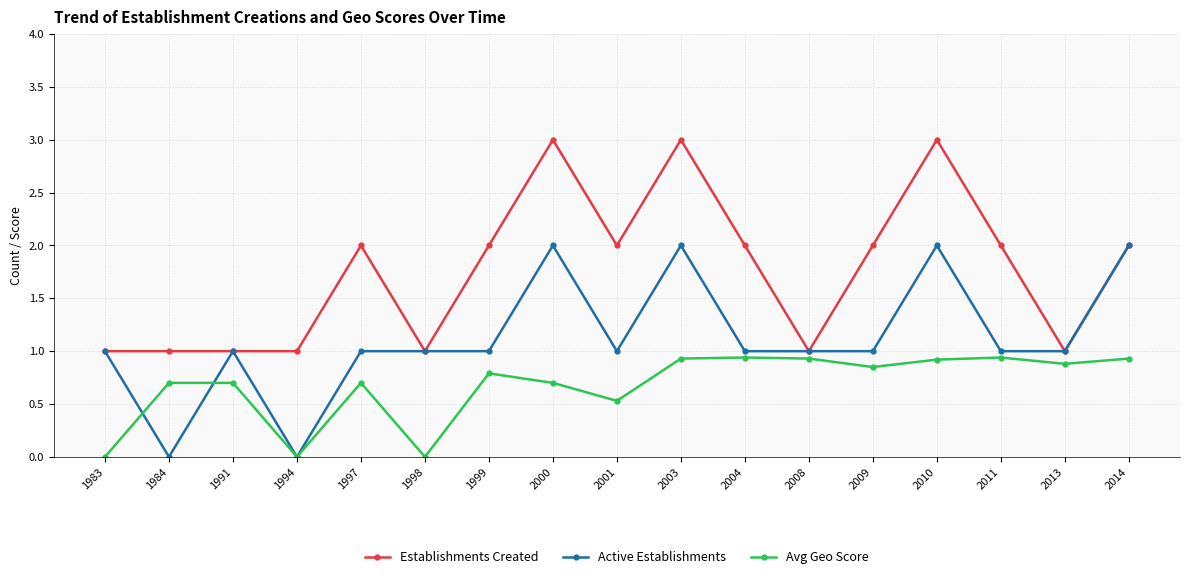

Which series has the largest total across all categories?

Establishments Created